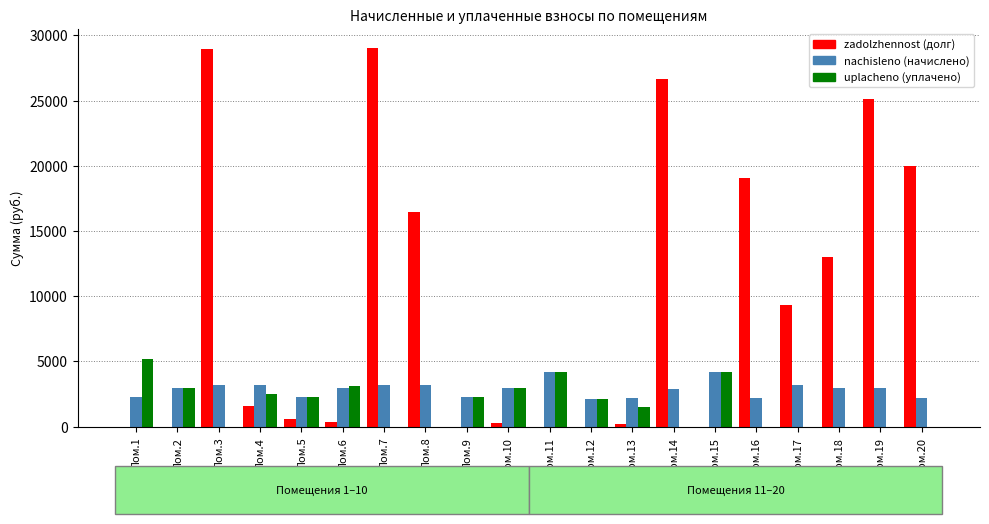

Does the chart contain stacked bars?

No